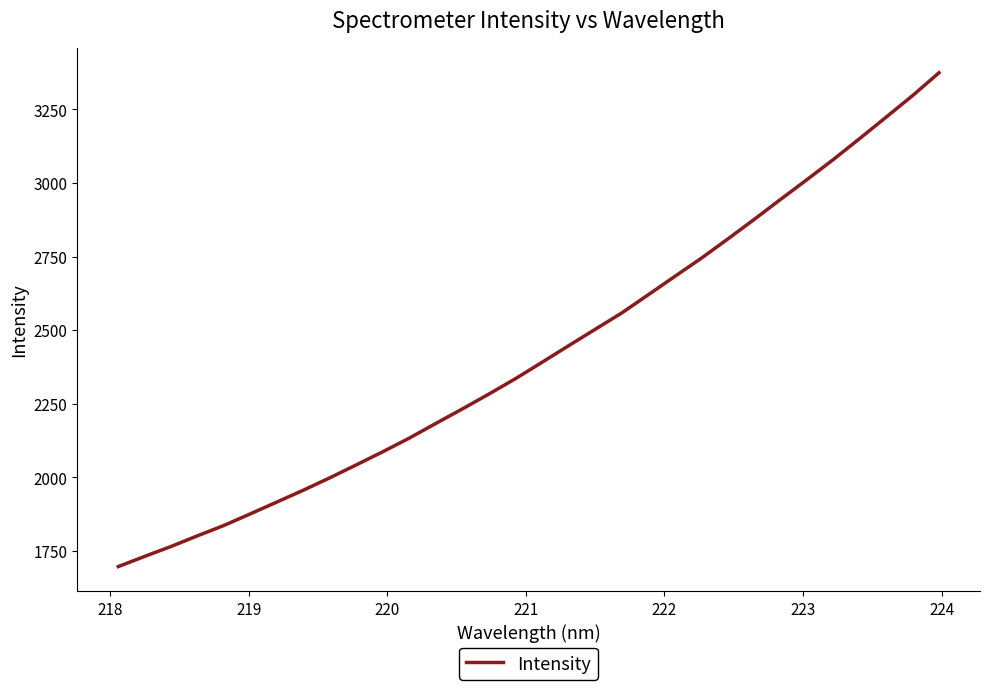

How many lines are shown in the chart?

1